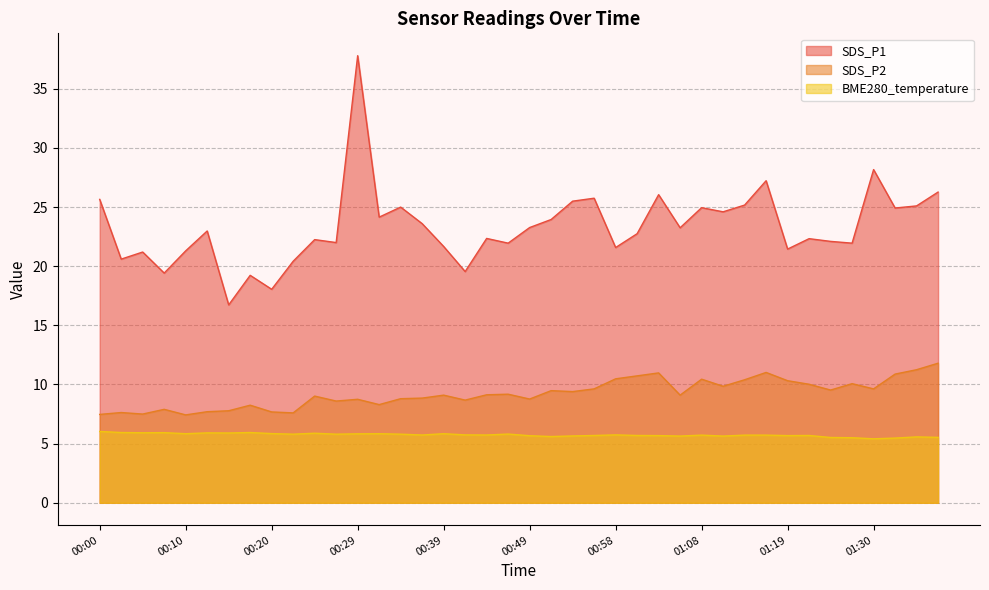

What is the label of the 20th point from the right?

00:49